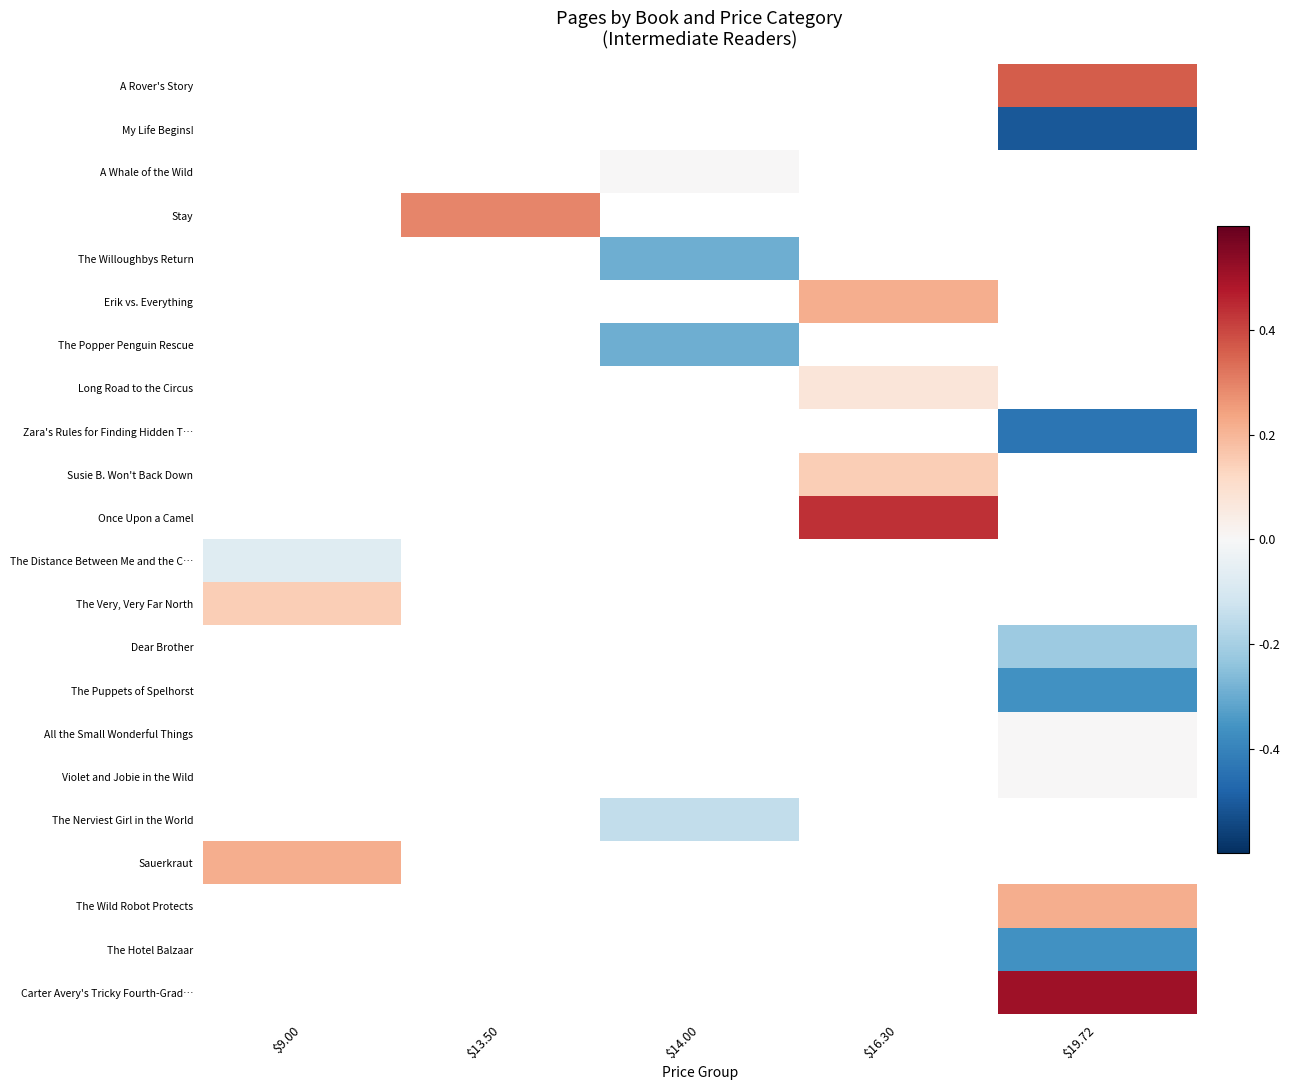

Between $19.72 and $13.50, which is larger?

$13.50